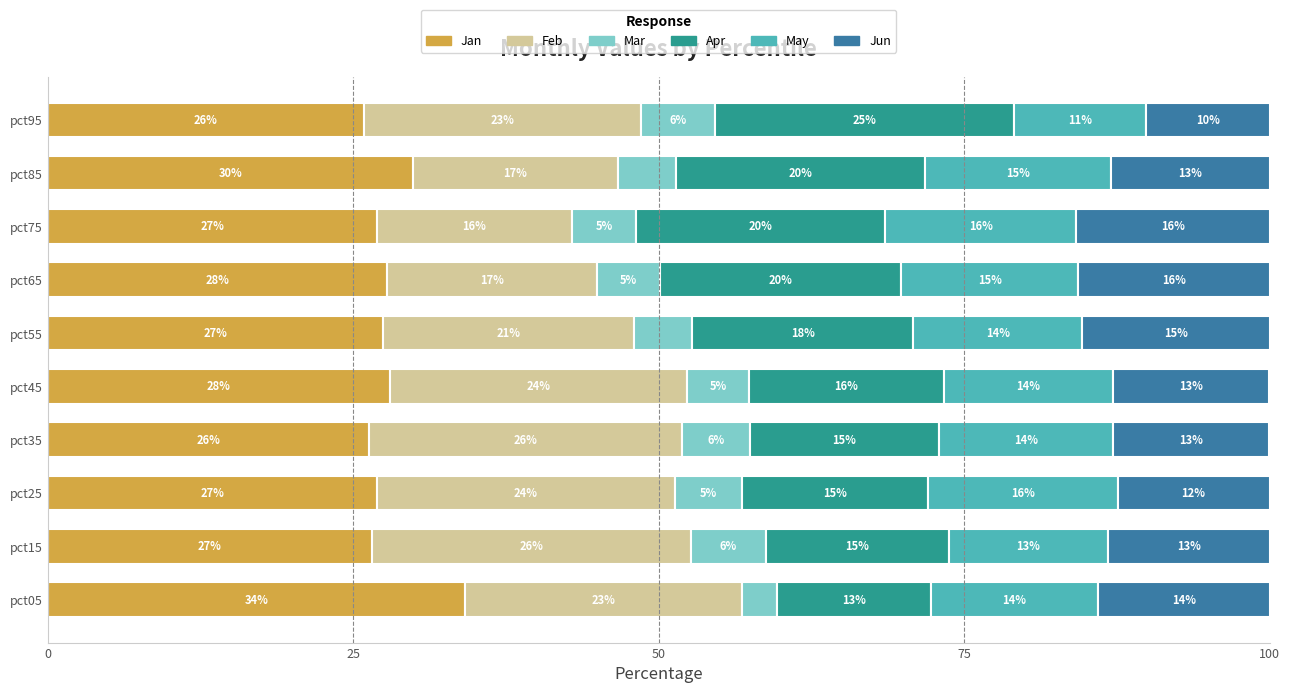

What is the highest value of the Jan series?

34.2